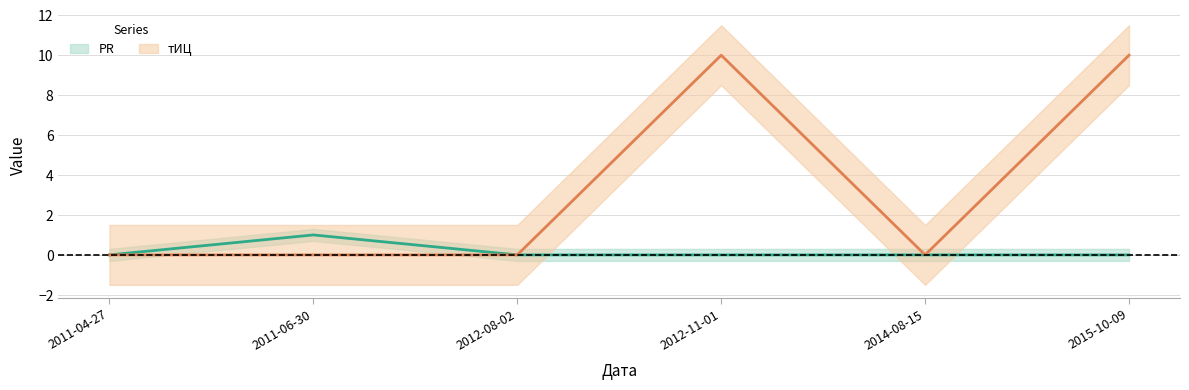

What is the maximum value shown in the chart?

10